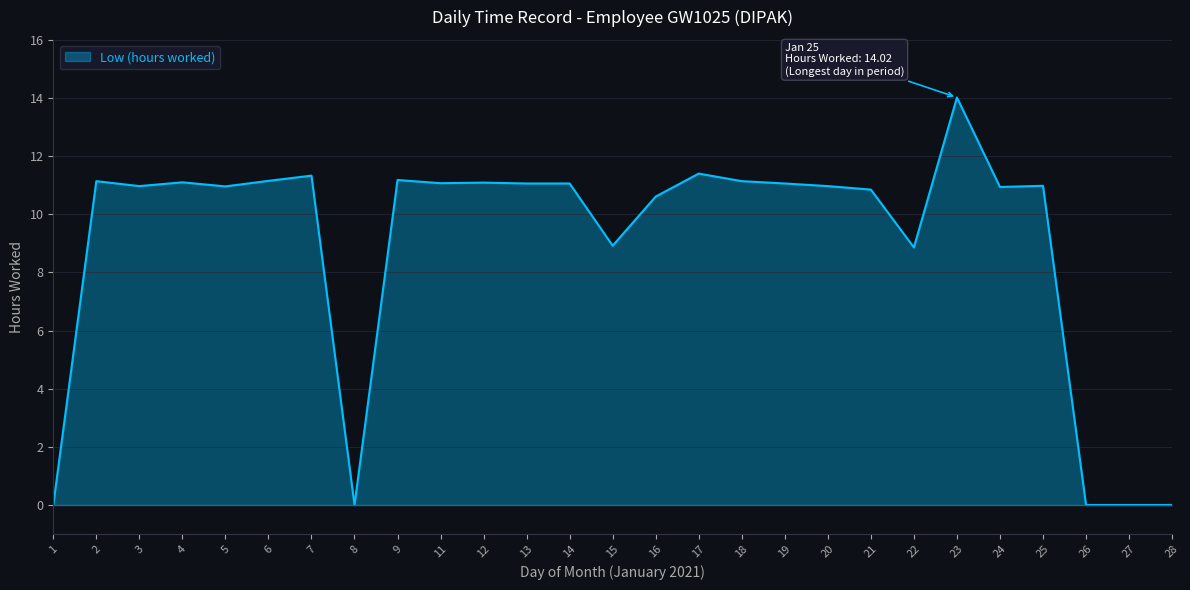

Between 28 and 22, which is larger?

22